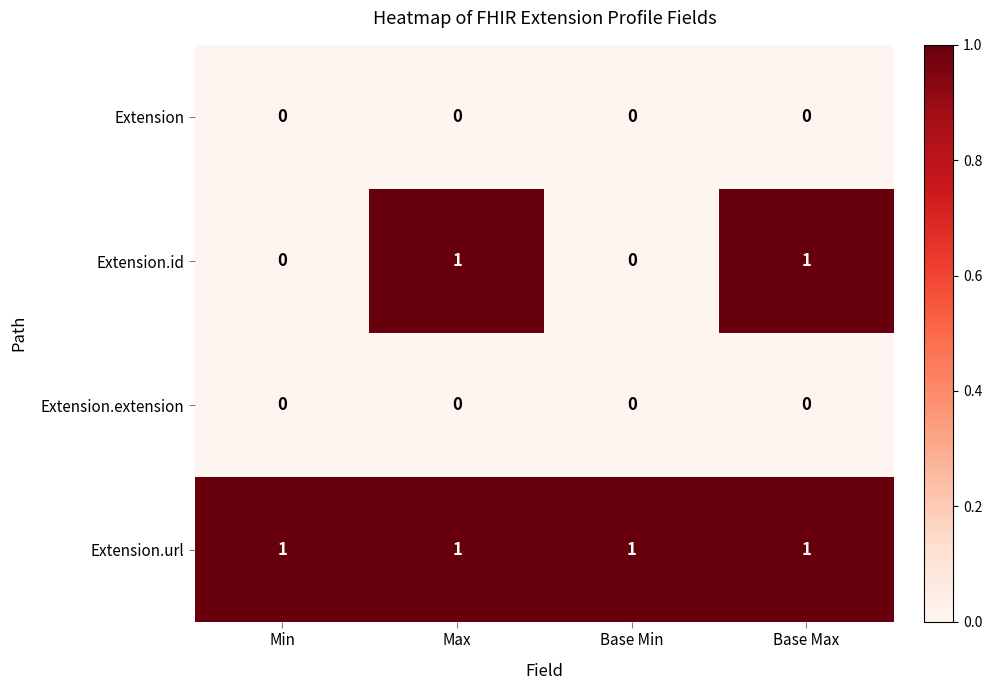

How many distinct data groups are displayed?

4